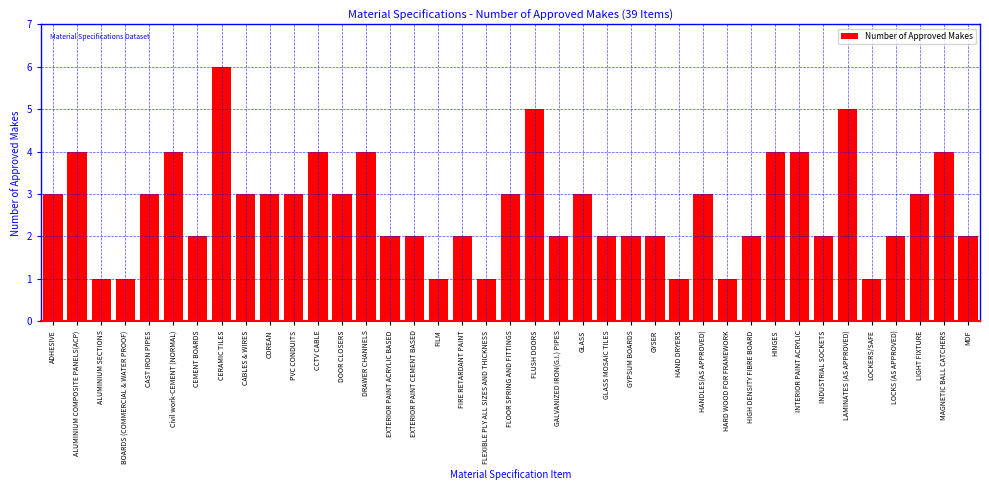

Which label corresponds to the largest value in the chart?

CERAMIC TILES